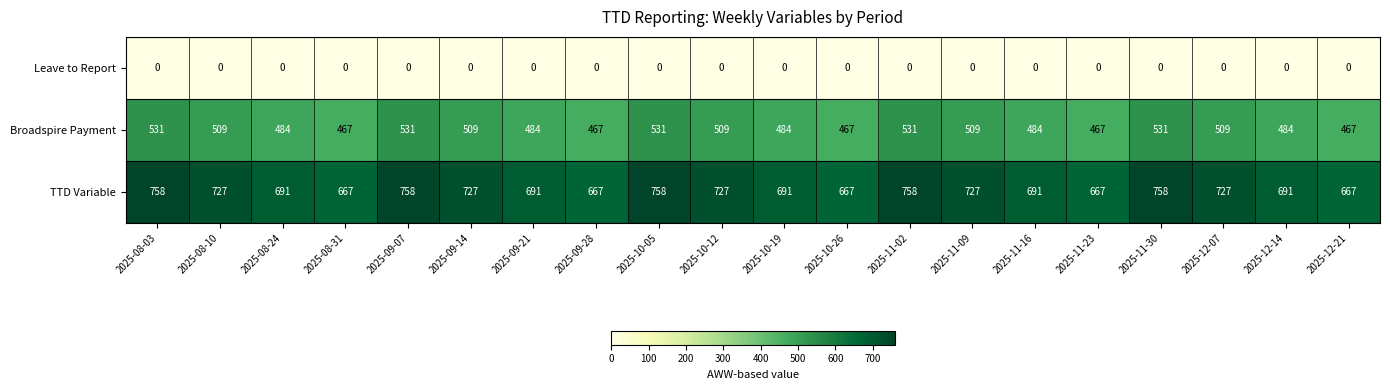

Which series has the largest total across all categories?

TTD Variable